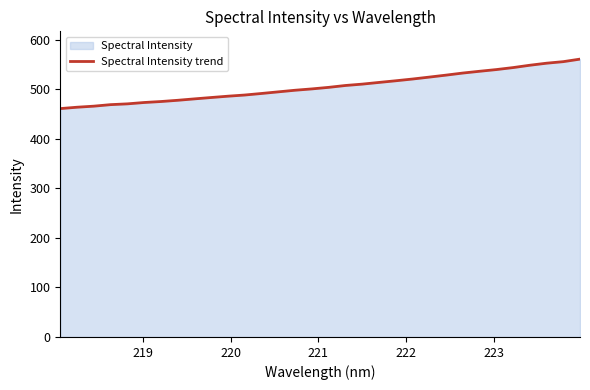

What is the minimum value shown in the chart?

461.0